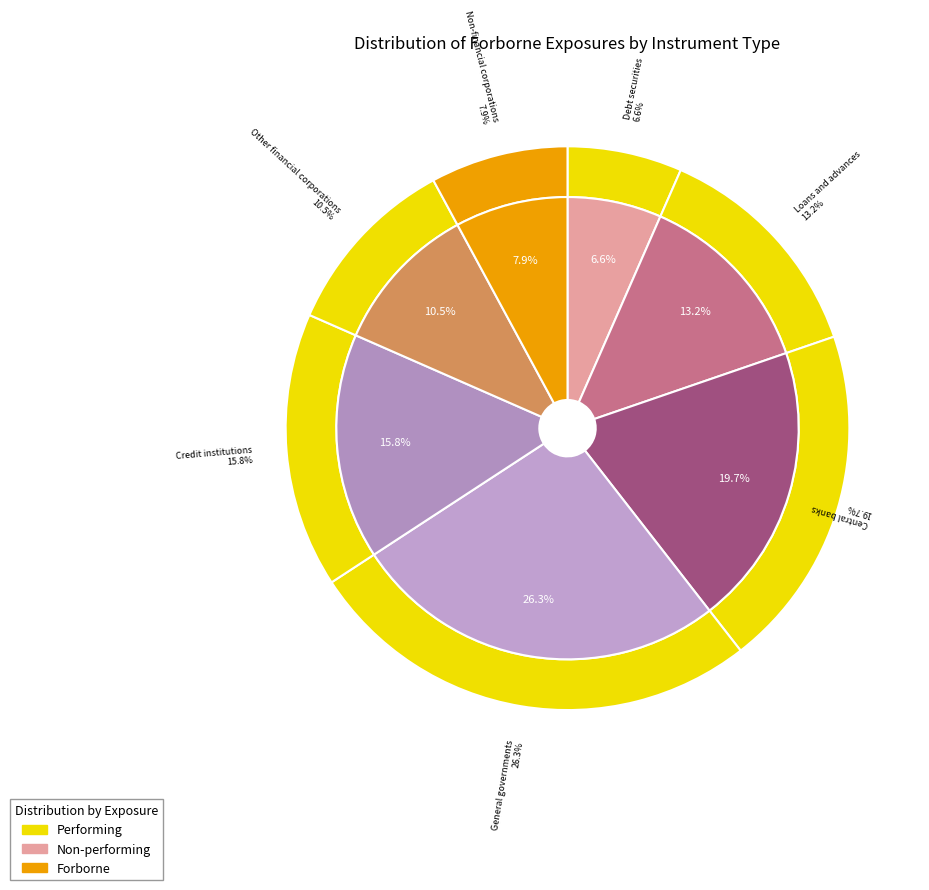

Which category has the smallest portion of the pie?

Debt securities